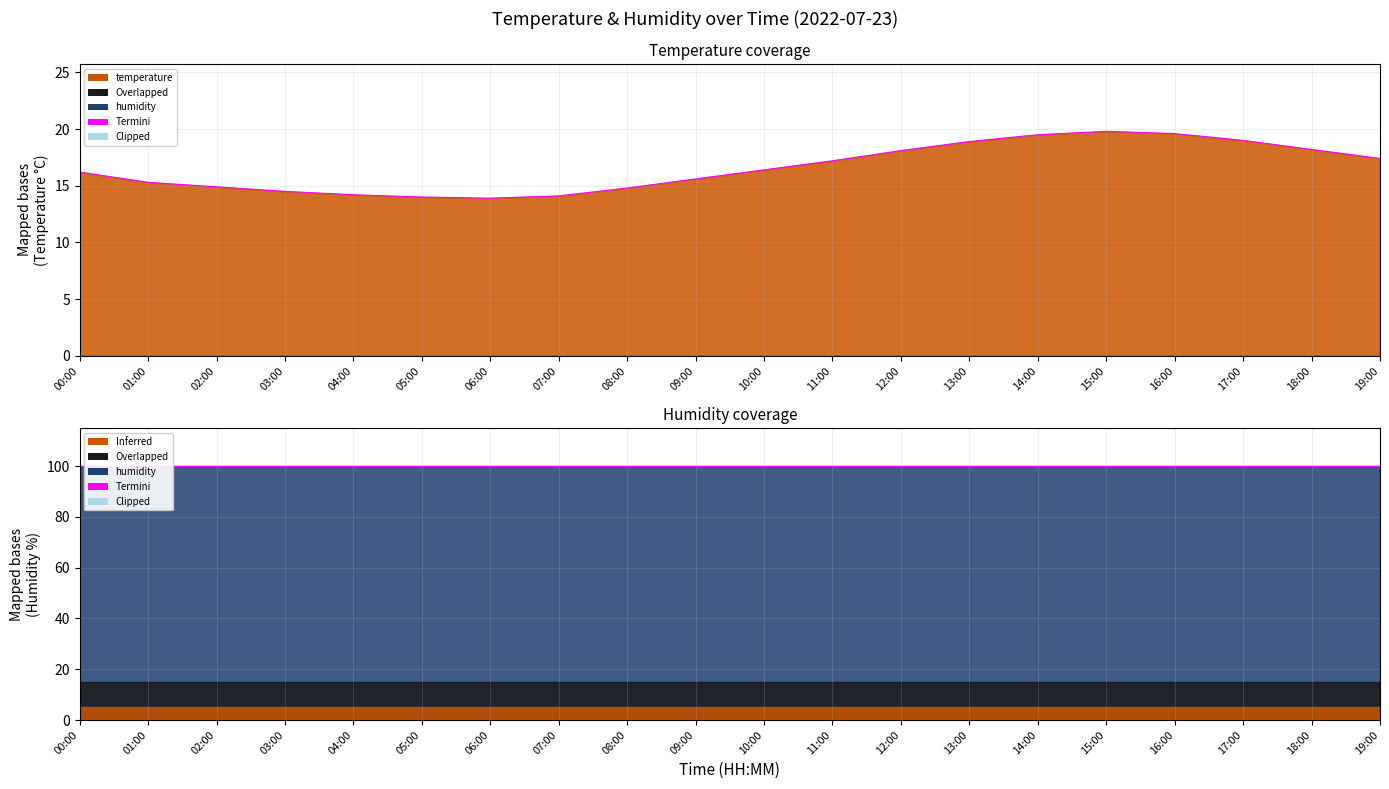

Where is the first local minimum?

06:00